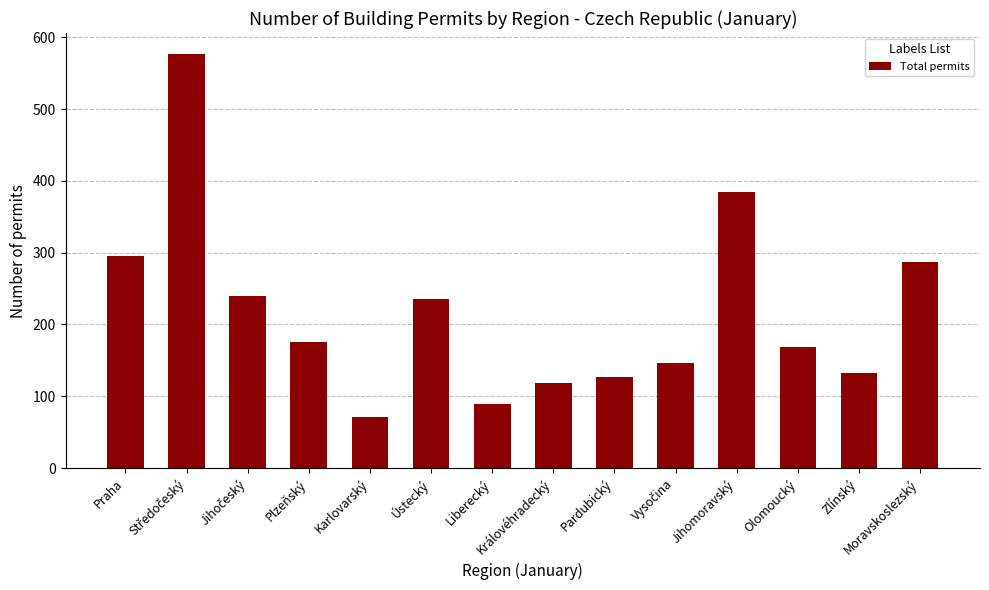

Reading right to left, extract all data points from this chart.

287	133	168	384	147	127	118	89	235	71	176	239	577	296